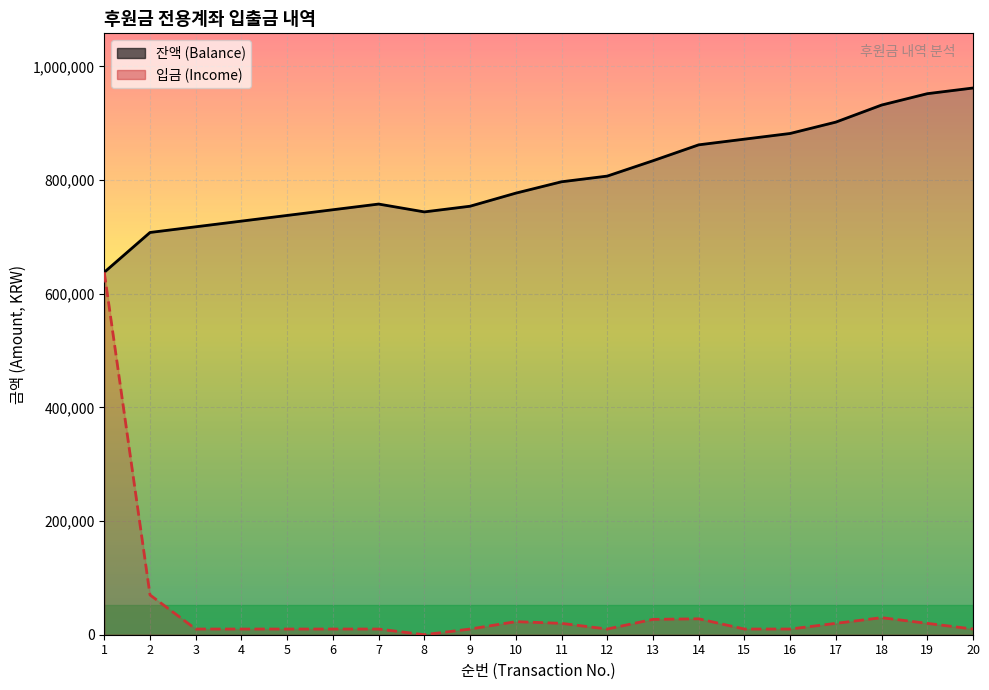

Between 9 and 20, which is larger?

20